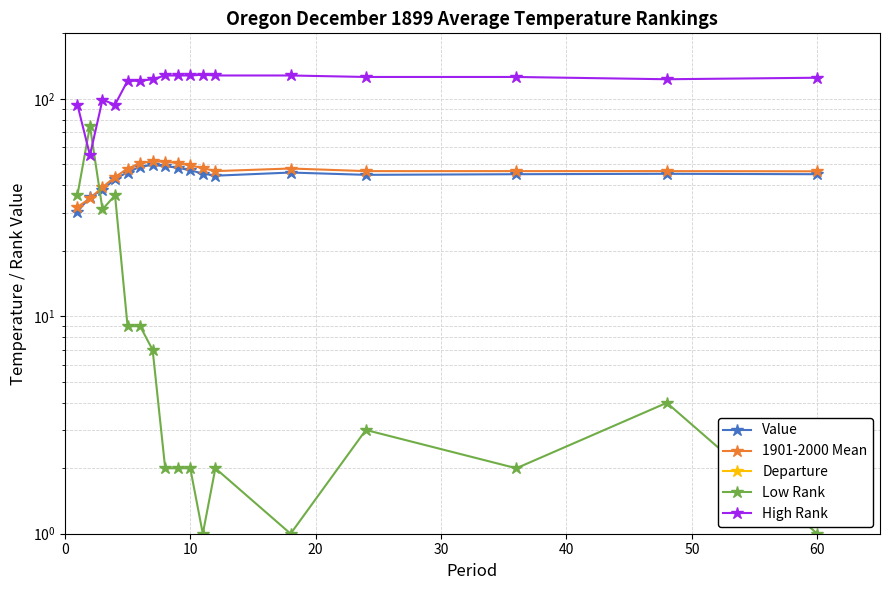

The value of Value at 60 is 45.0. True or false?

True